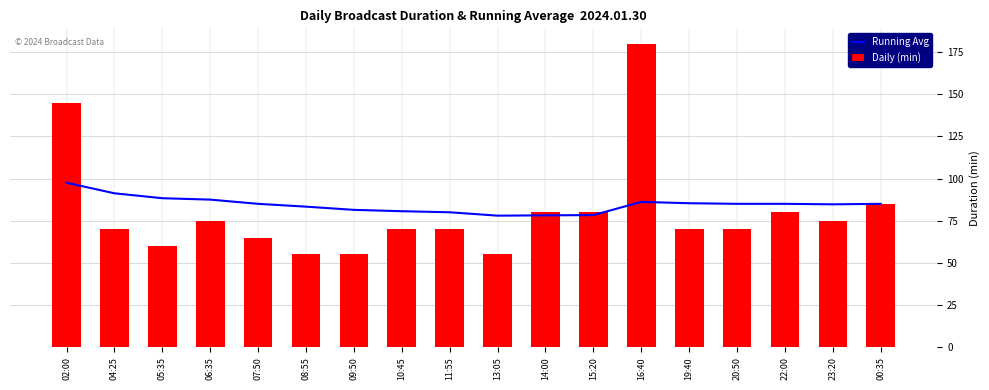

How many categories are shown in the chart?

18